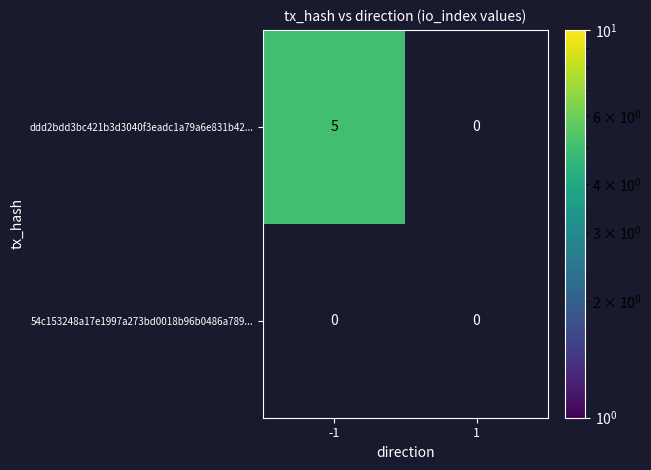

What is the sum of all ddd2bdd3bc421b3d3040f3eadc1a79a6e831b42... values?

5